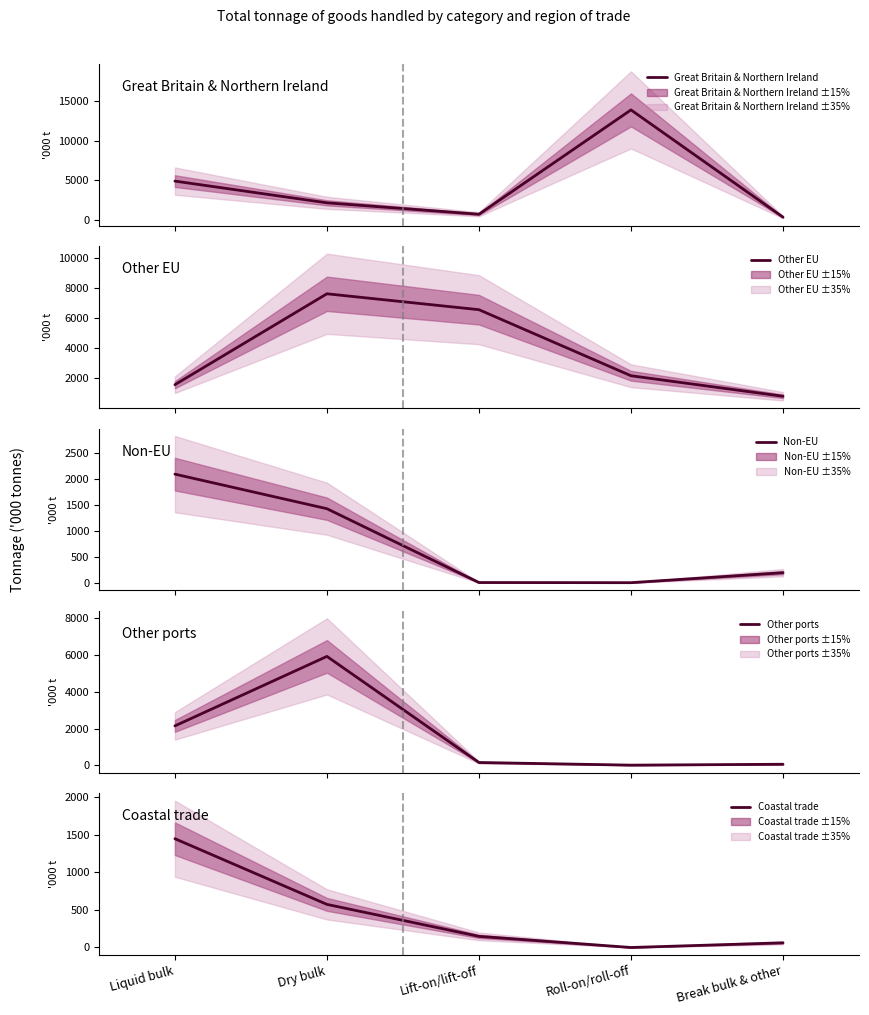

Between which two adjacent categories do Non-EU and Other ports first intersect?

Lift-on/lift-off and Roll-on/roll-off